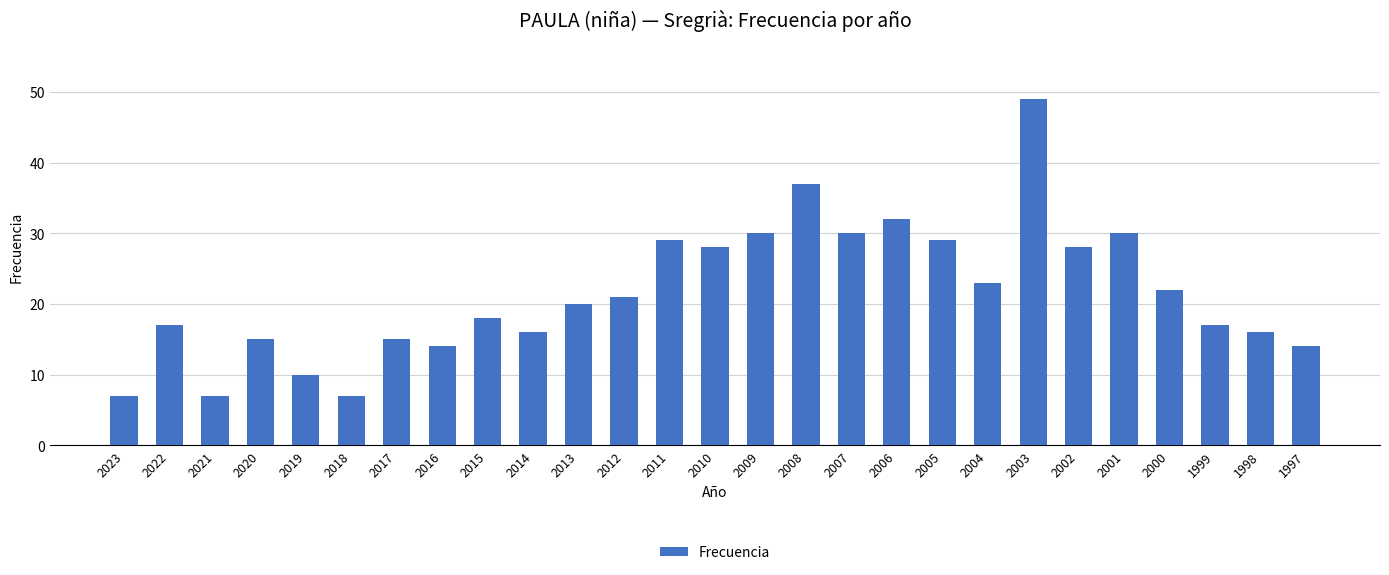

Which has a higher value, 2010 or 2020?

2010